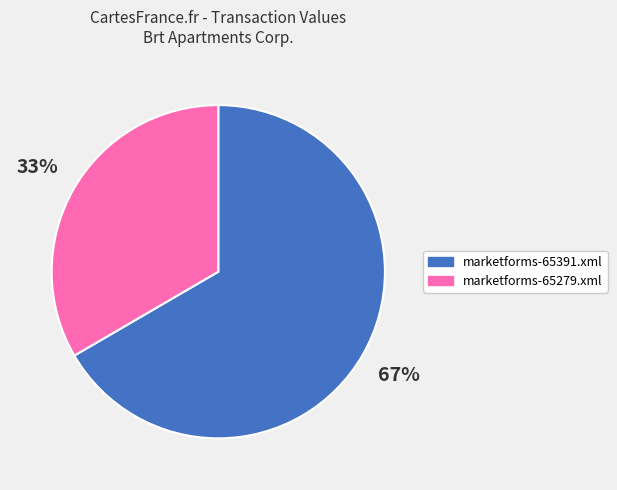

To the nearest percent, what is the combined percentage of marketforms-65279.xml and marketforms-65391.xml?

100%